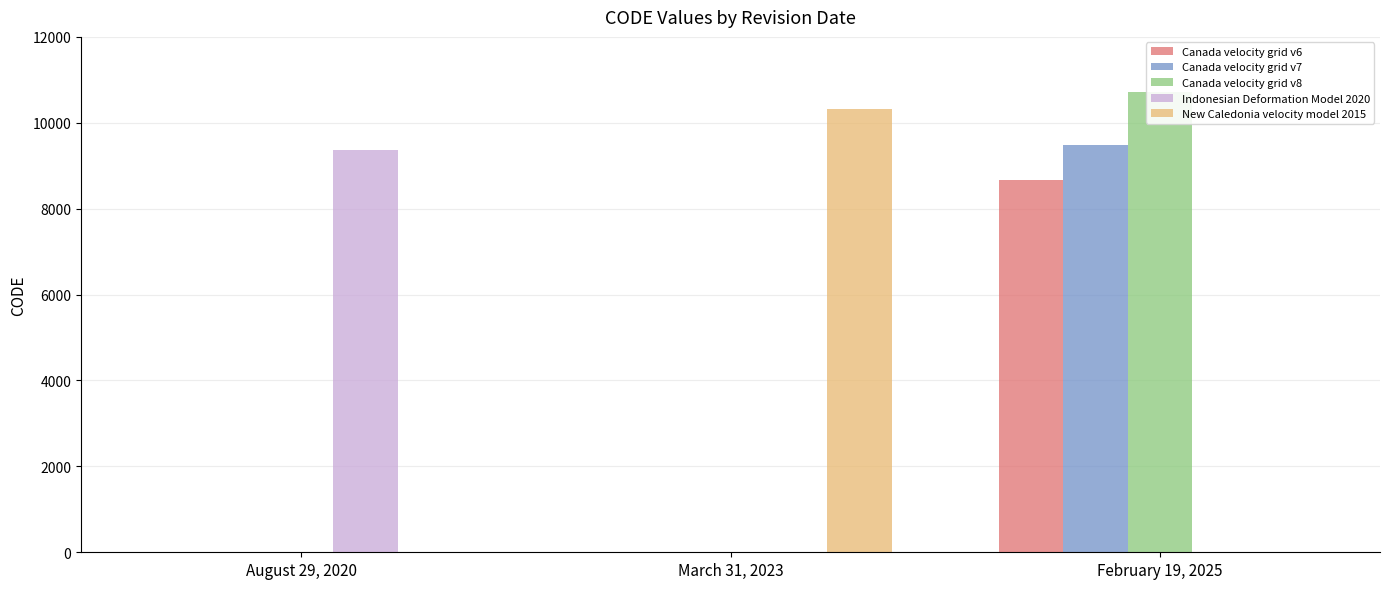

How many values in the New Caledonia velocity model 2015 series exceed 0?

1